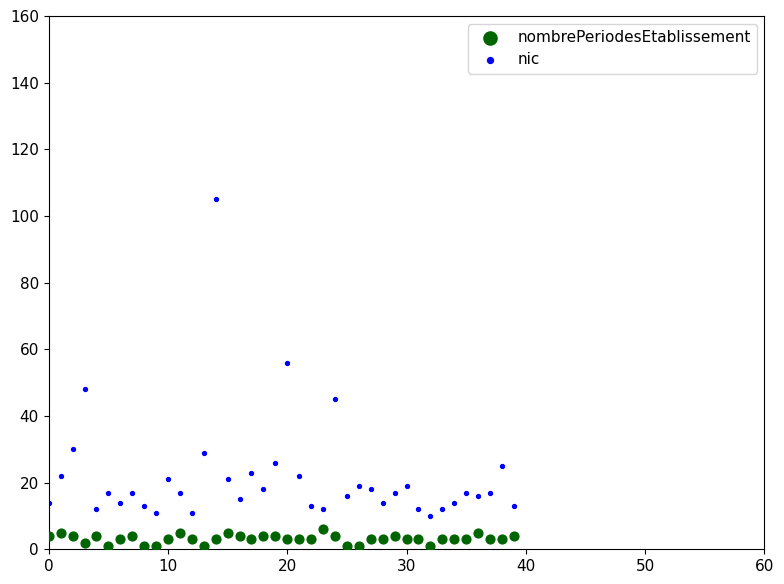

Which series has the widest spread of Y values?

nic